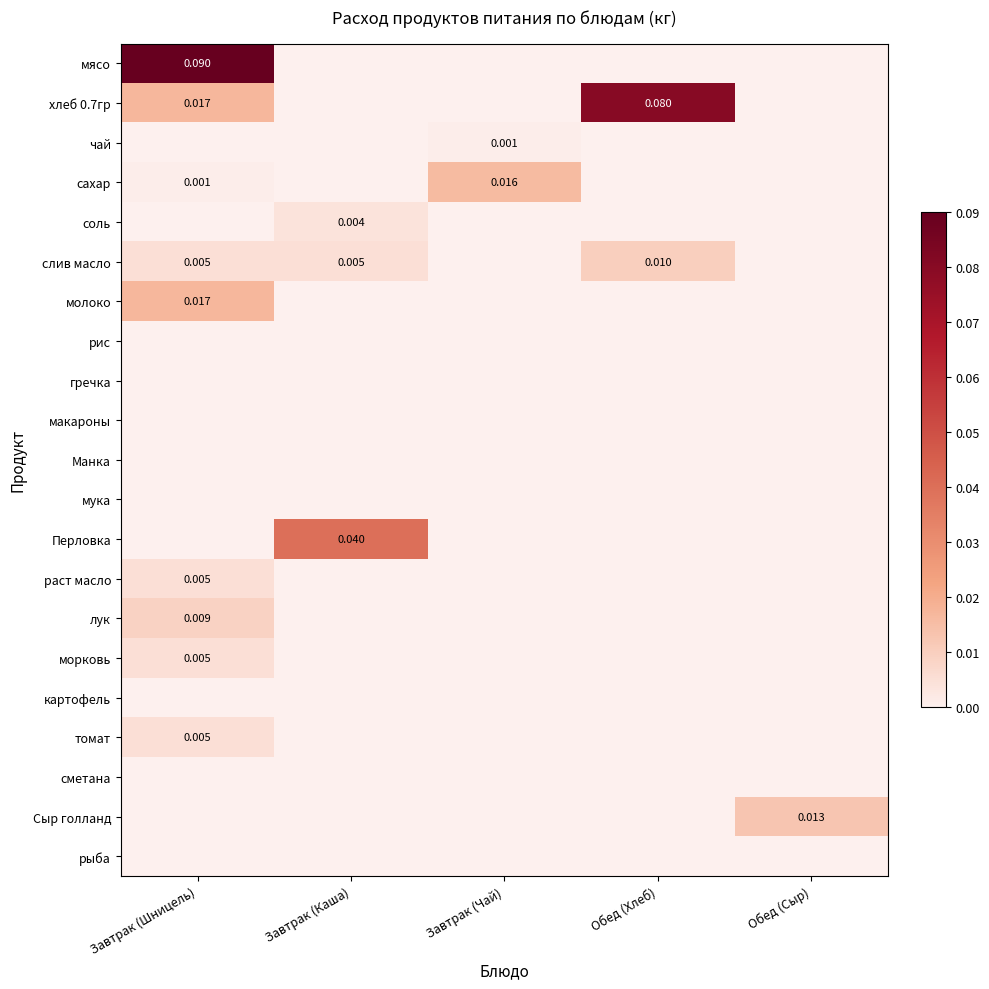

At which label does чай reach its minimum?

Завтрак (Шницель)